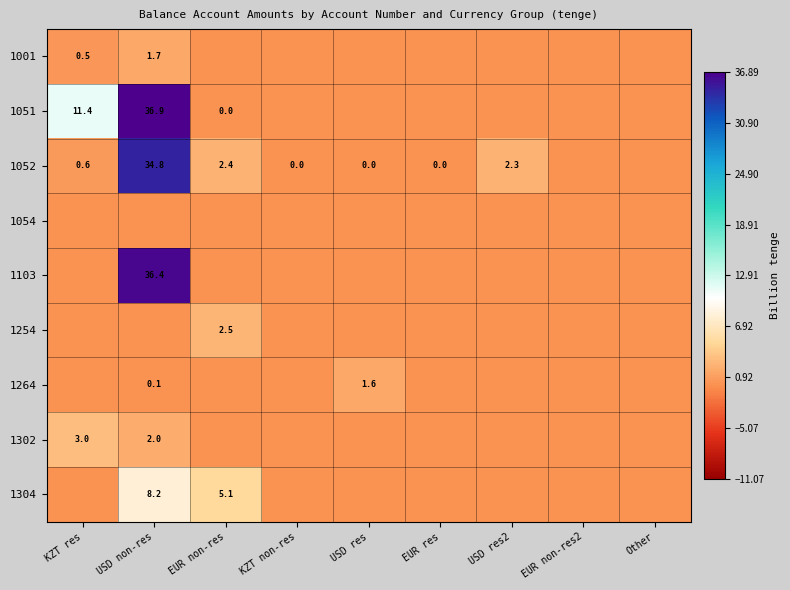

Which series has the largest total across all categories?

1051